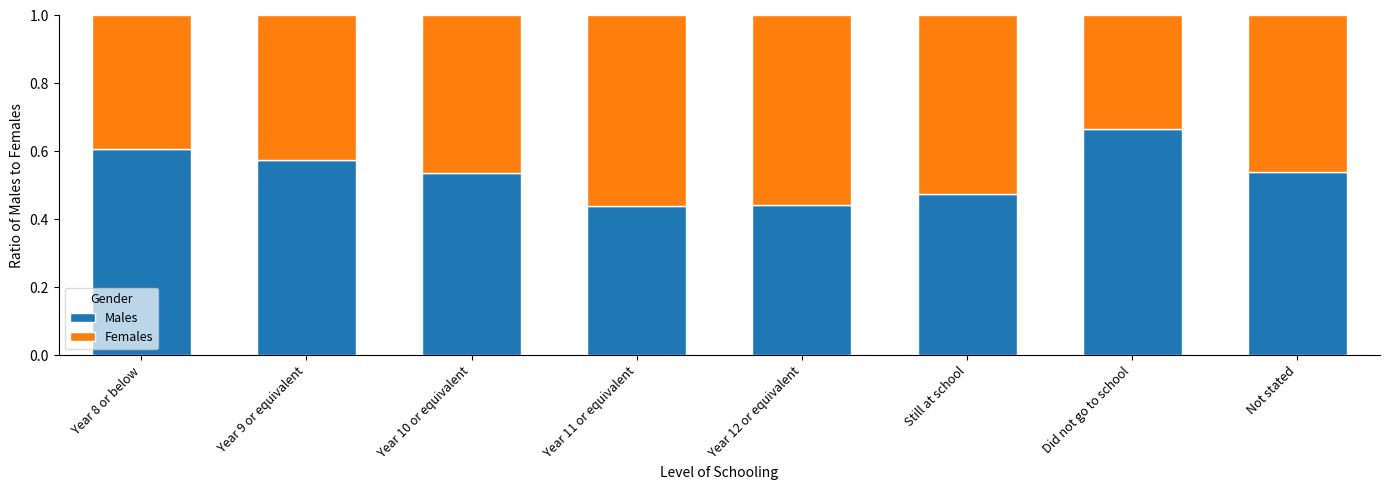

Count the Males values in the range 0 to 1.

8